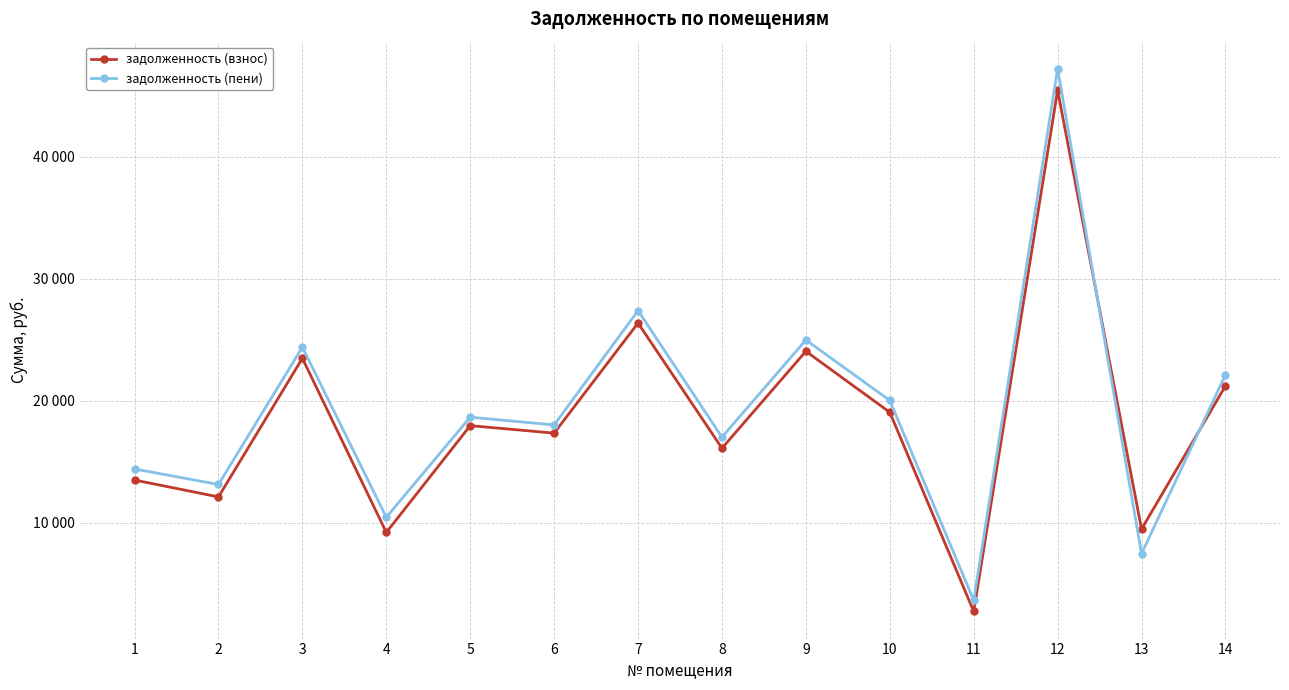

After their last crossing, which series has the higher values: задолженность (взнос) or задолженность (пени)?

задолженность (пени)